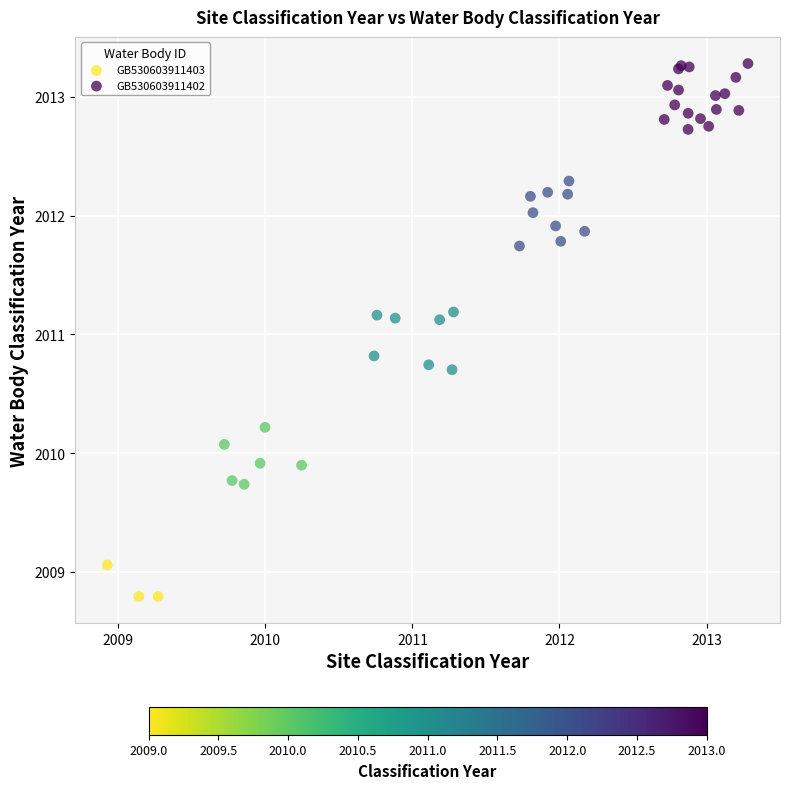

Which series has the largest Y range (max minus min)?

GB530603911402